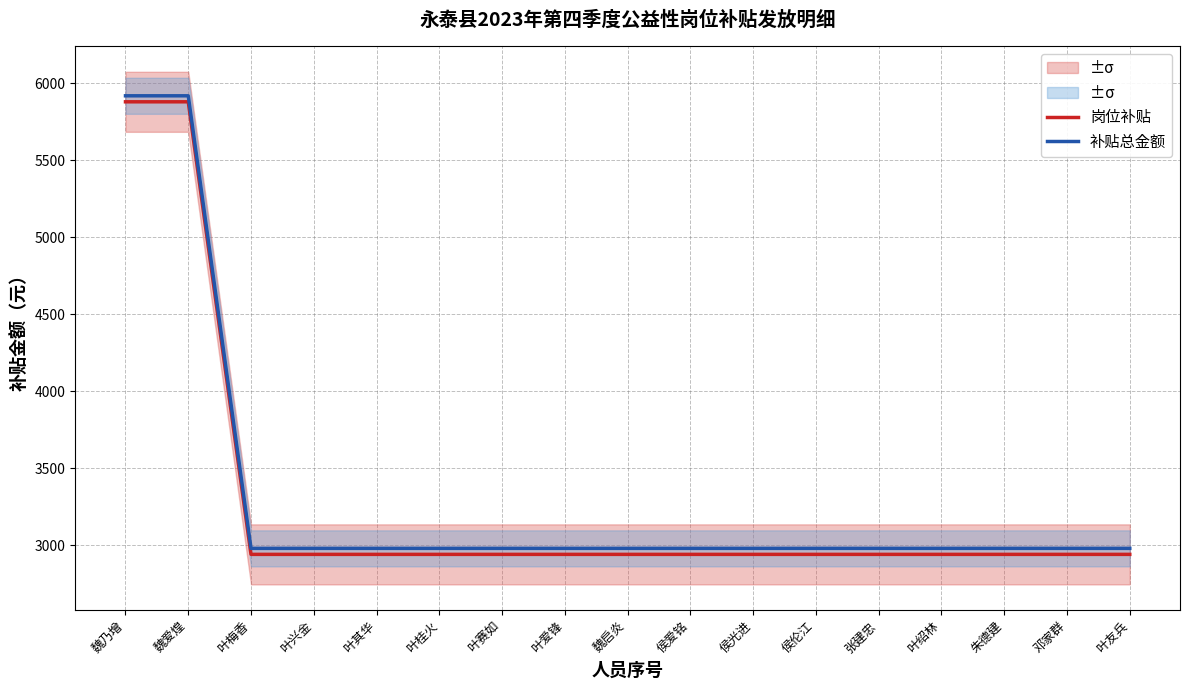

What is the difference between the 补贴总金额 values at 魏启炎 and 魏爱煌?

2940